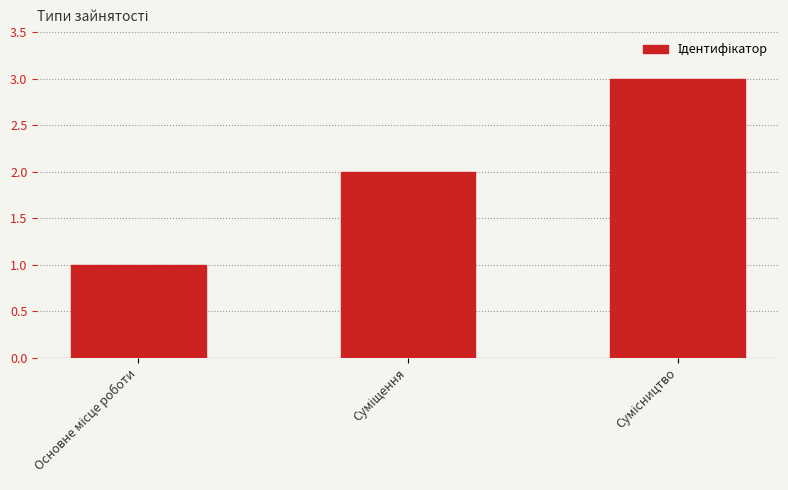

What is the sum of all values?

6